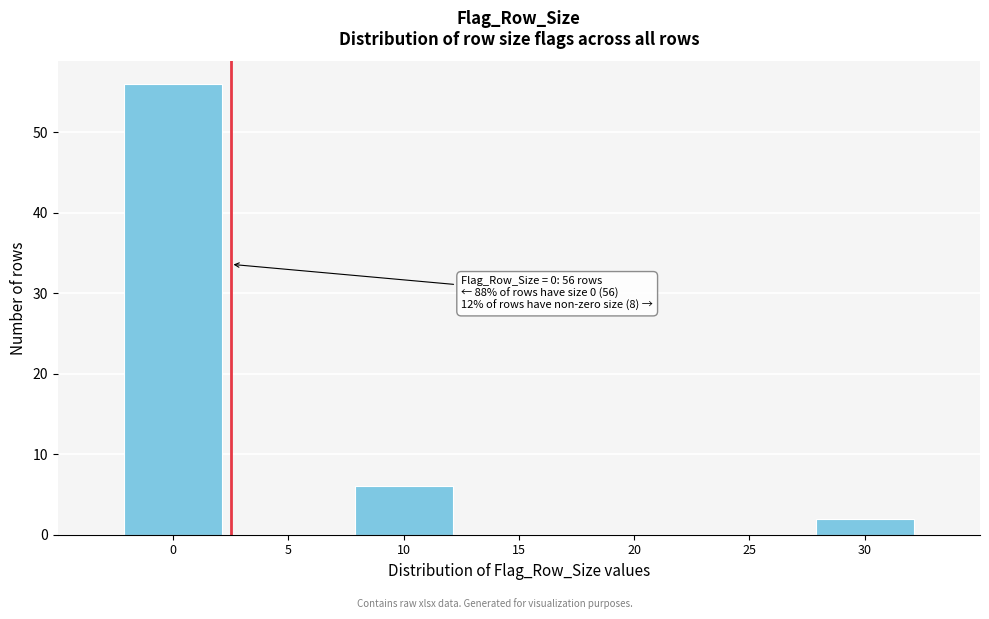

Reading left to right, what are all the values shown in this chart?

0=56	5=0	10=6	15=0	20=0	25=0	30=2